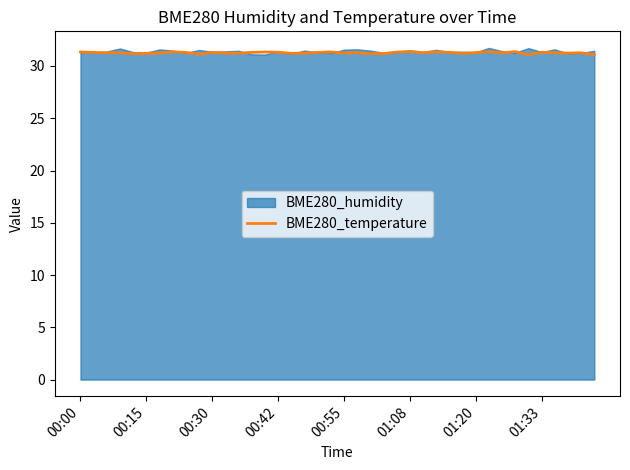

What is the lowest value of the BME280_temperature series?

31.1